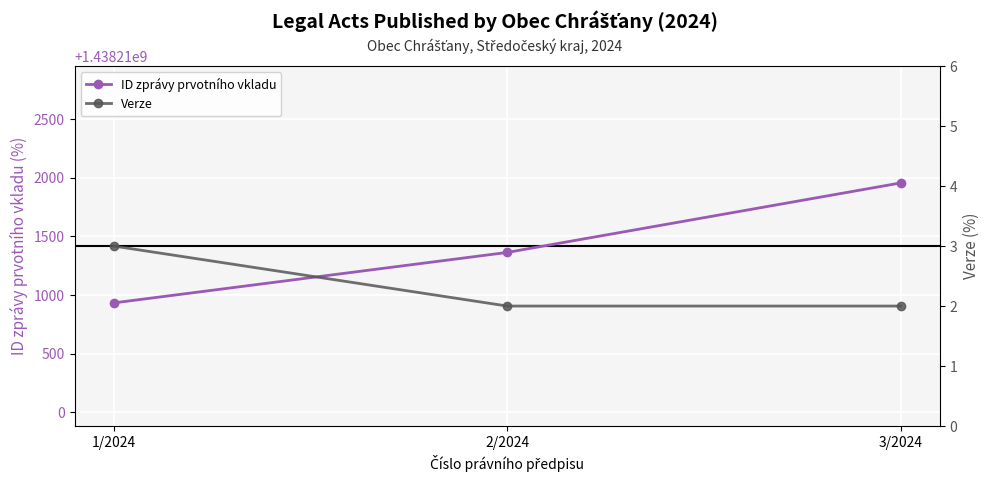

What are all the series names shown in the legend?

ID zprávy prvotního vkladu, Verze